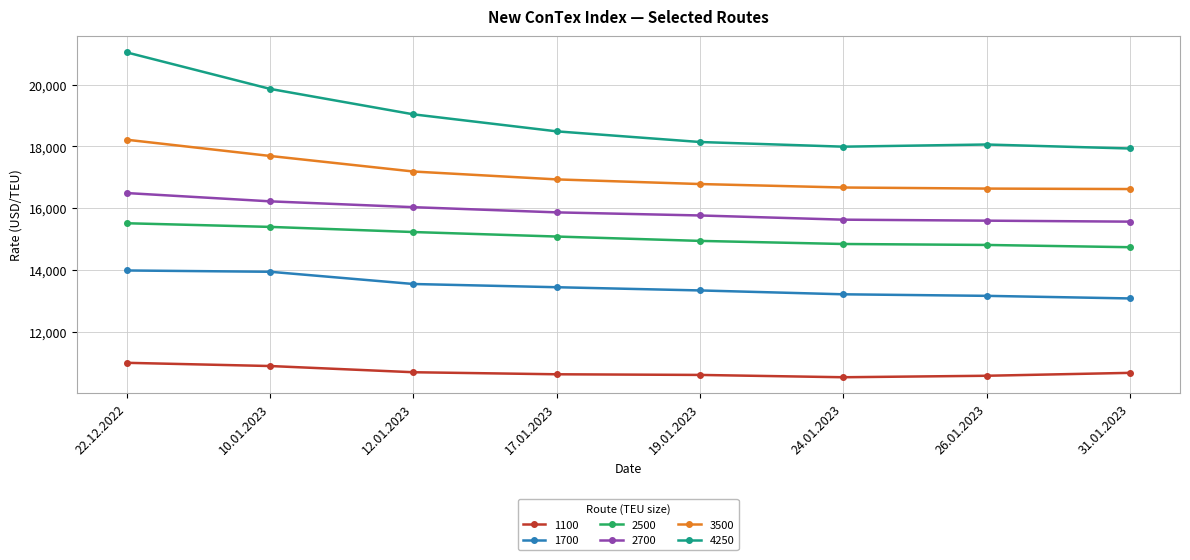

How many distinct data groups are displayed?

6